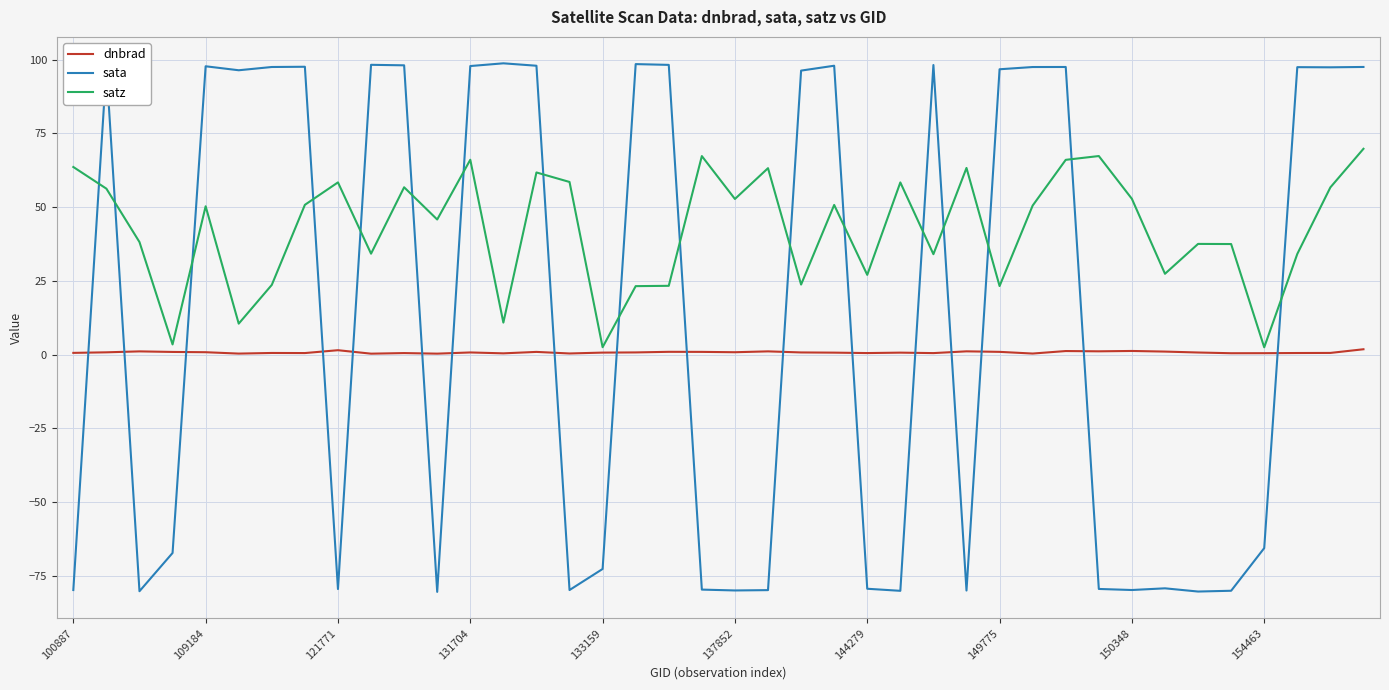

How many intersections are there between sata and satz?

17